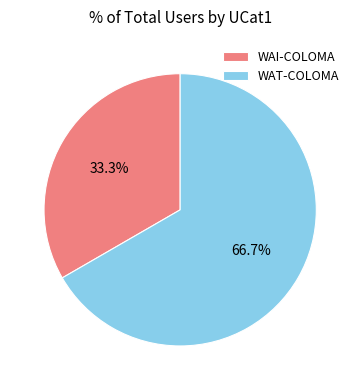

Combined, do WAT-COLOMA and WAI-COLOMA account for over 50%?

Yes